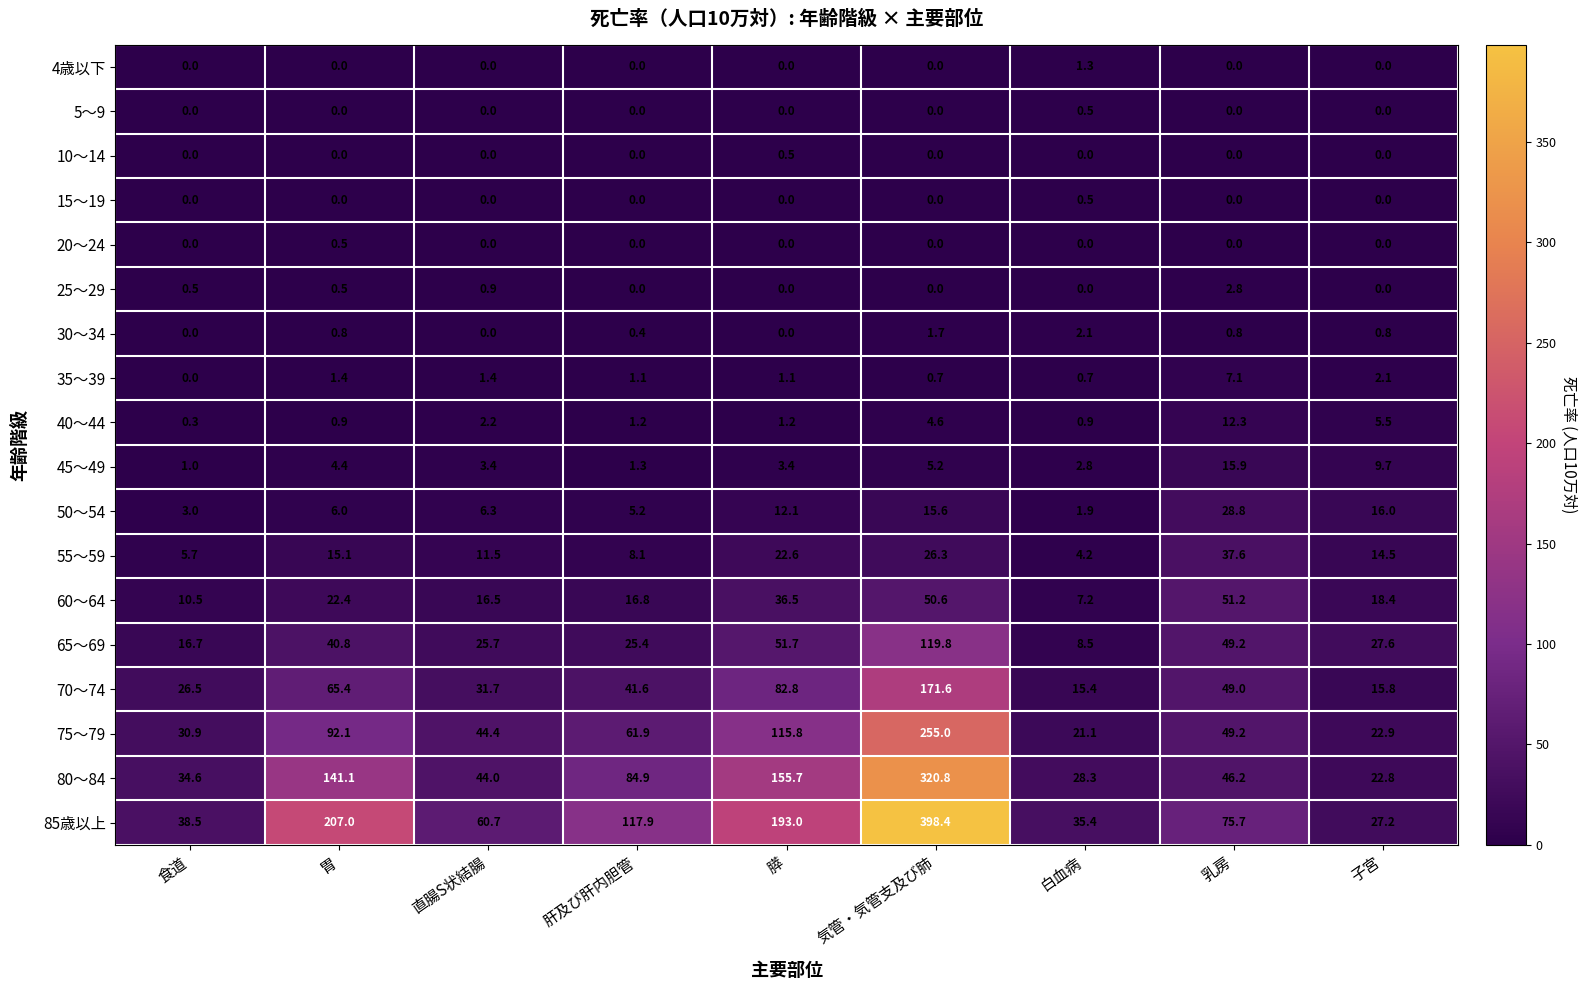

What is the maximum value for 60～64?

51.2